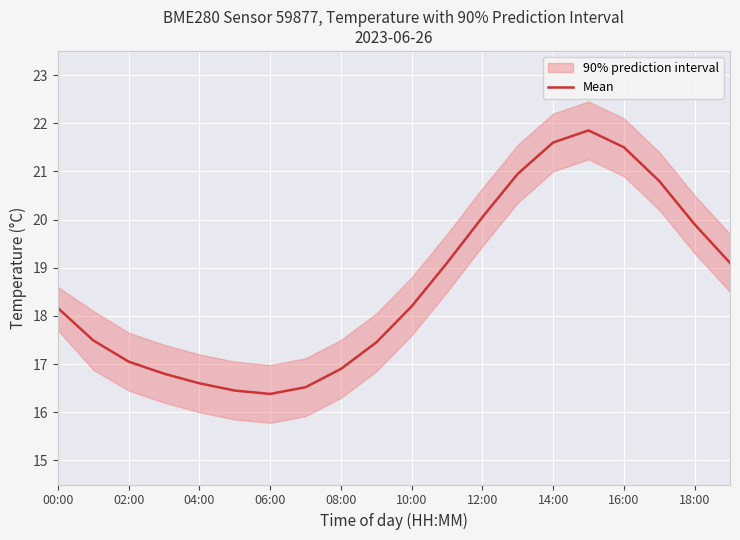

Is it true that Mean equals 17.1 at 02:00?

True